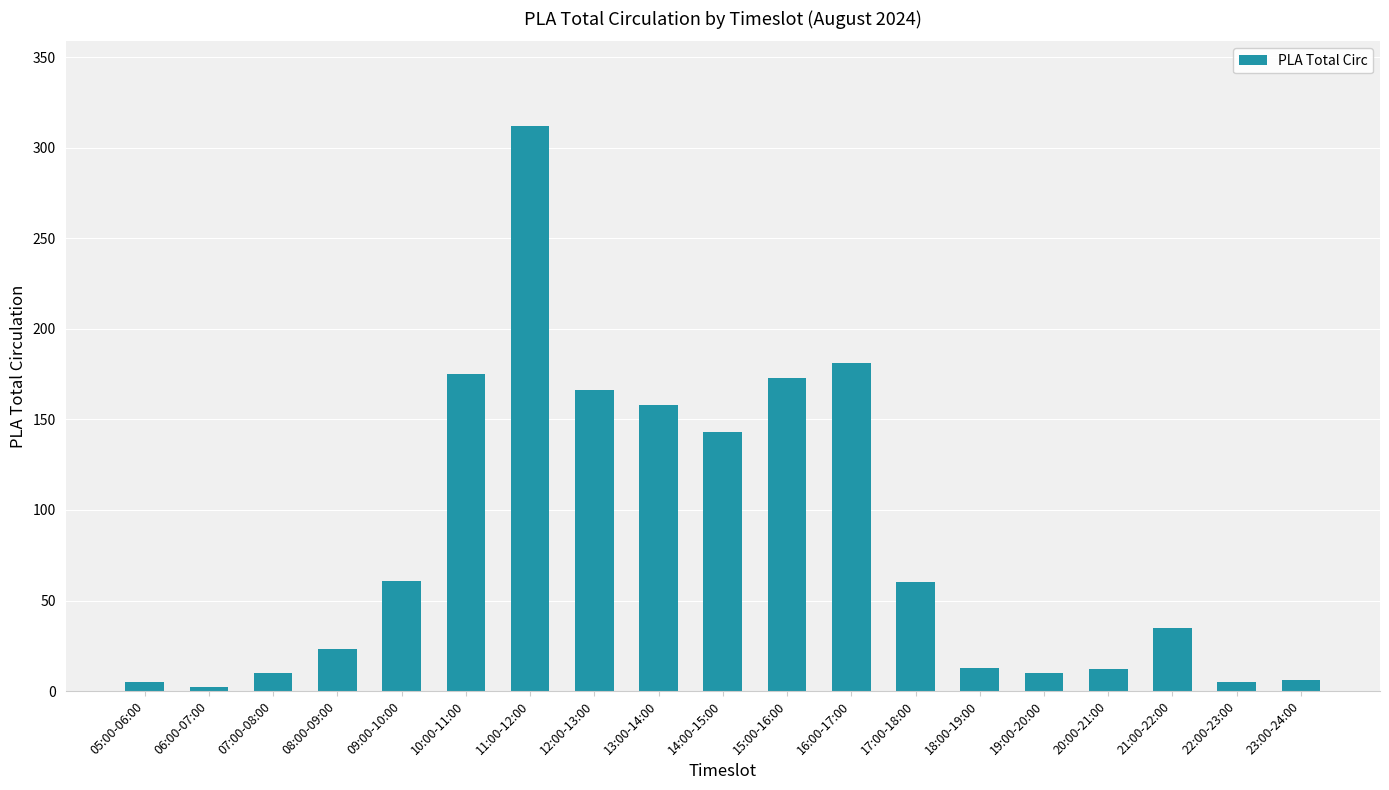

Between 18:00-19:00 and 13:00-14:00, which is larger?

13:00-14:00